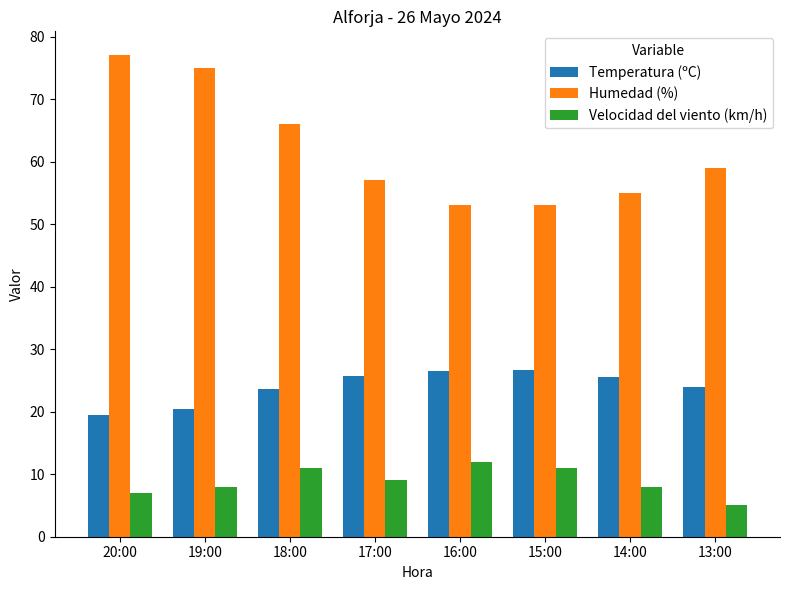

What is the difference between the second highest and minimum values in the Temperatura (ºC) series?

7.1